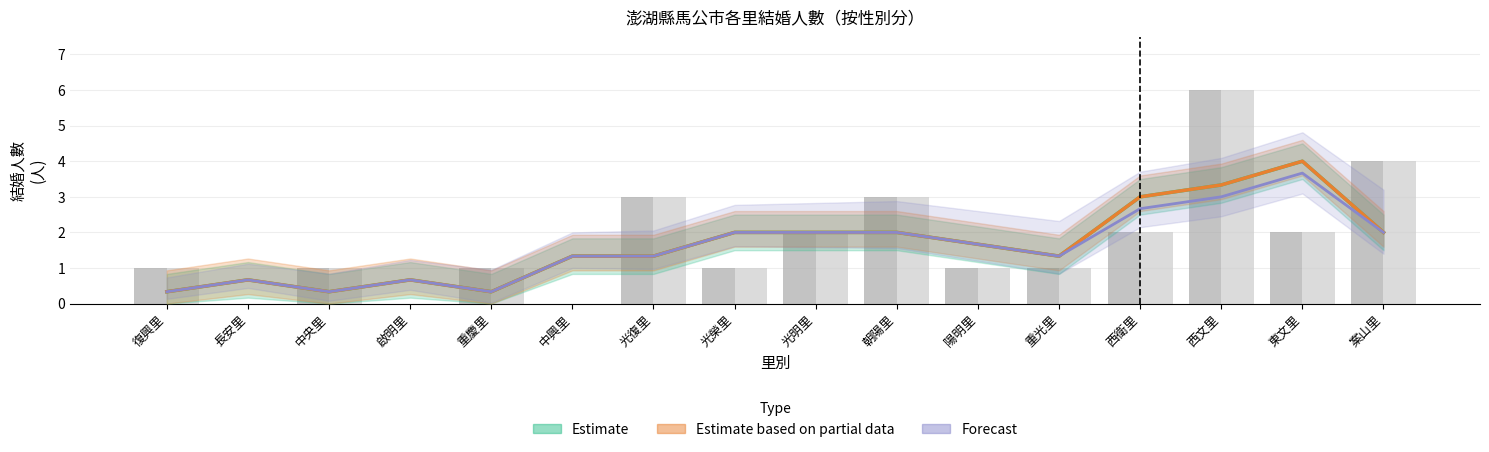

How many values in 女_總計 are above zero?

13